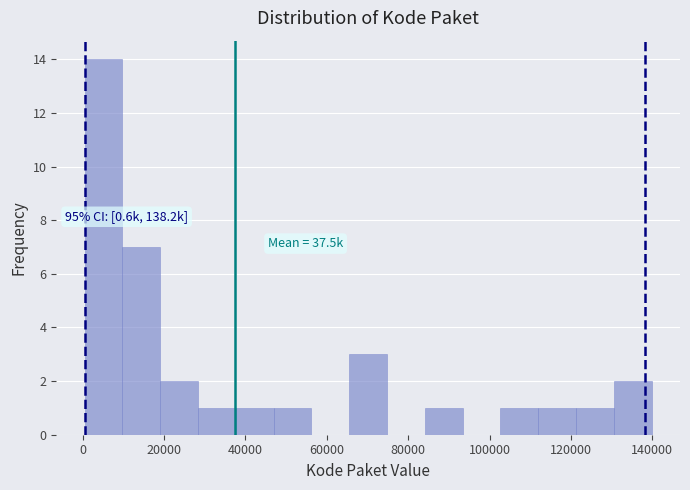

Over which range of the x-axis is the bar tallest?

0 to 10000